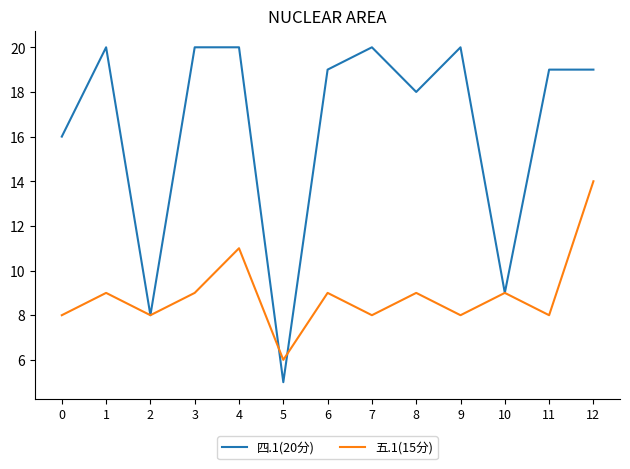

List the series in order of their peak value, highest first.

四.1(20分), 五.1(15分)